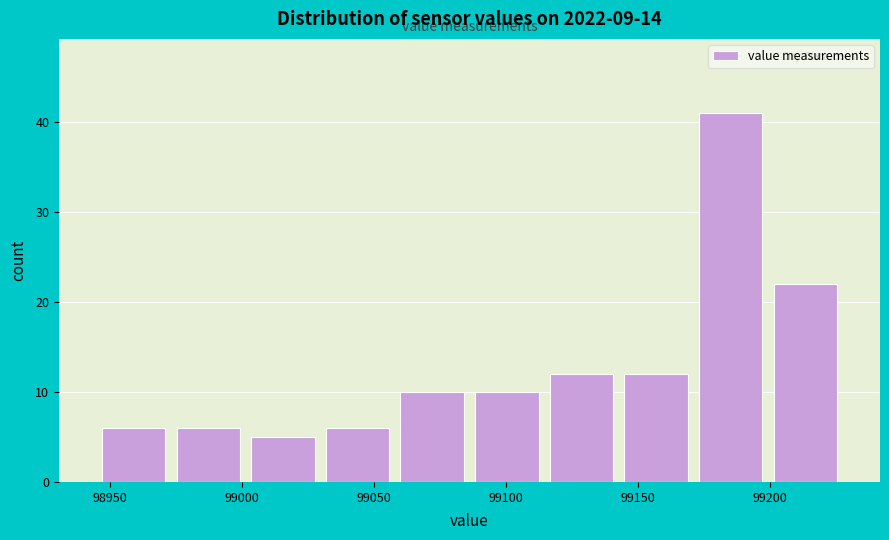

What is the height of the bar covering 99170 to 99200 on the x-axis? Neither the bar edges nor the heights are printed on the chart, so give them approximately, as read against the axes.

41